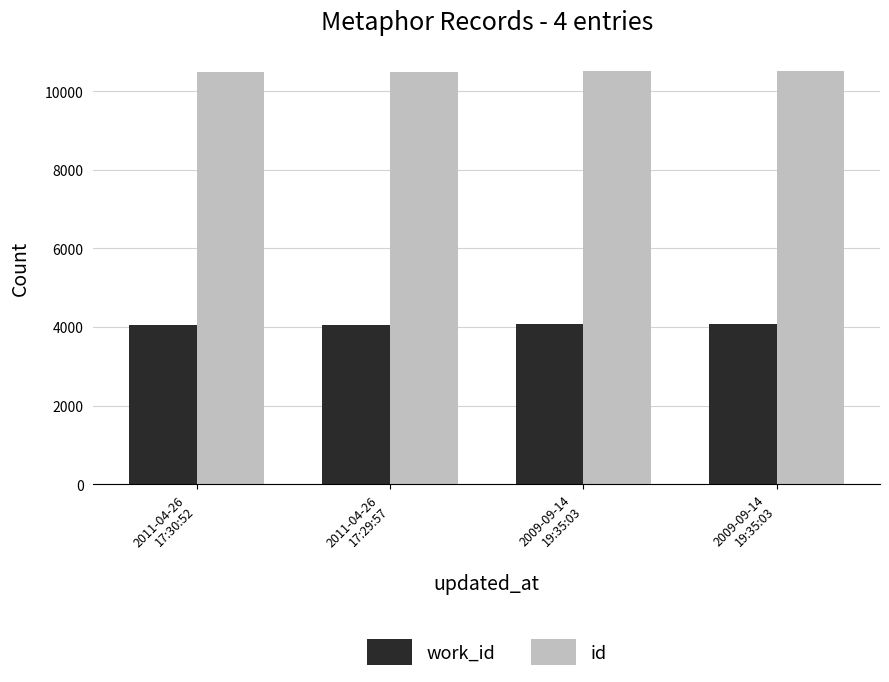

What is the maximum value shown in the chart?

10530